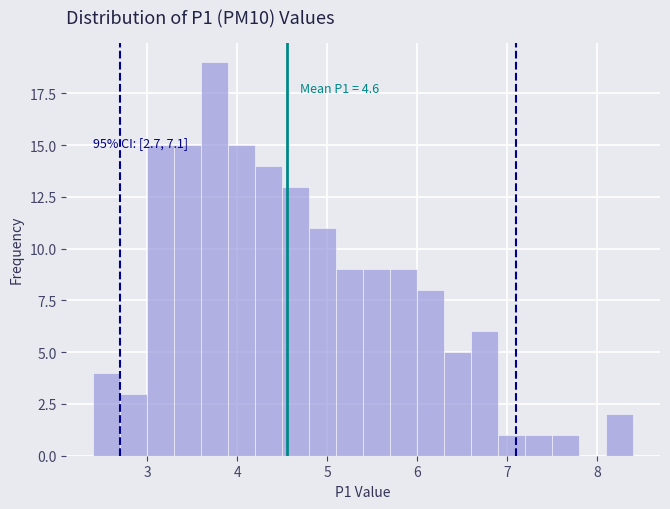

Read against the x-axis, roughly where is the centre of the tallest bar?

3.8